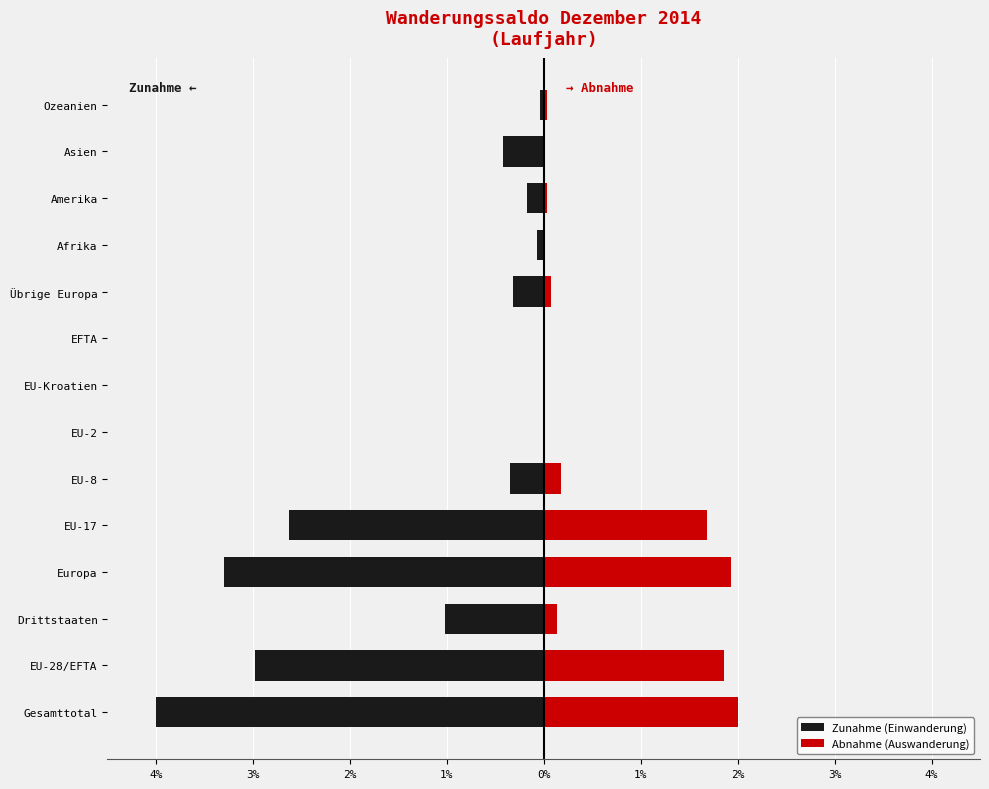

How many negative values does the Zunahme (Einwanderung) series have?

11